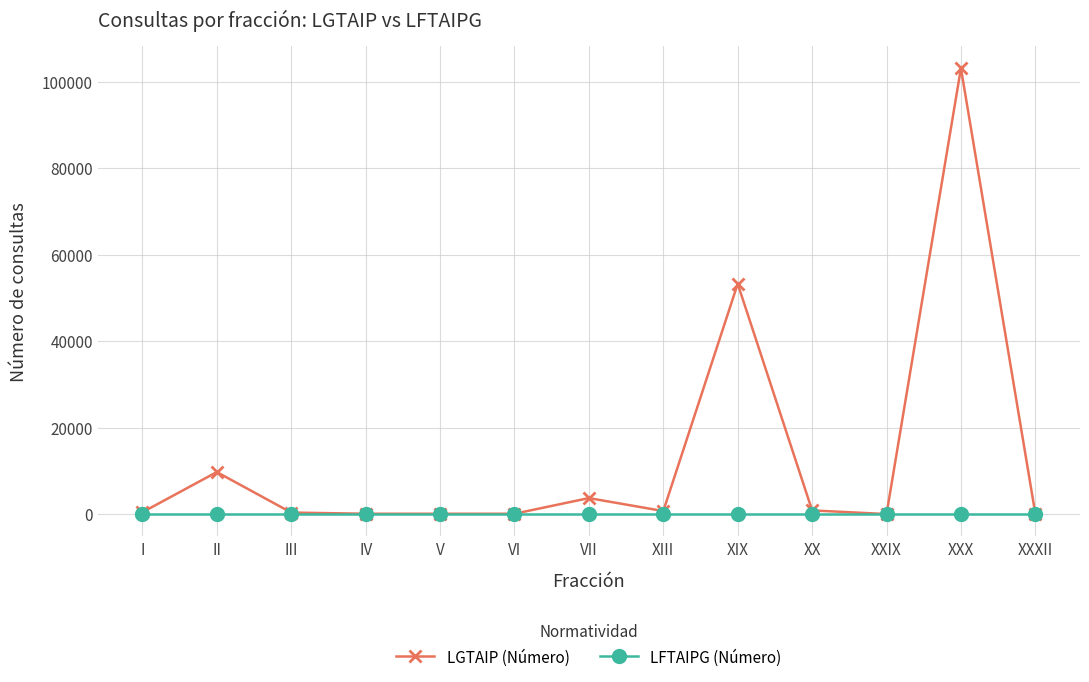

Which series has the largest total across all categories?

LGTAIP (Número)